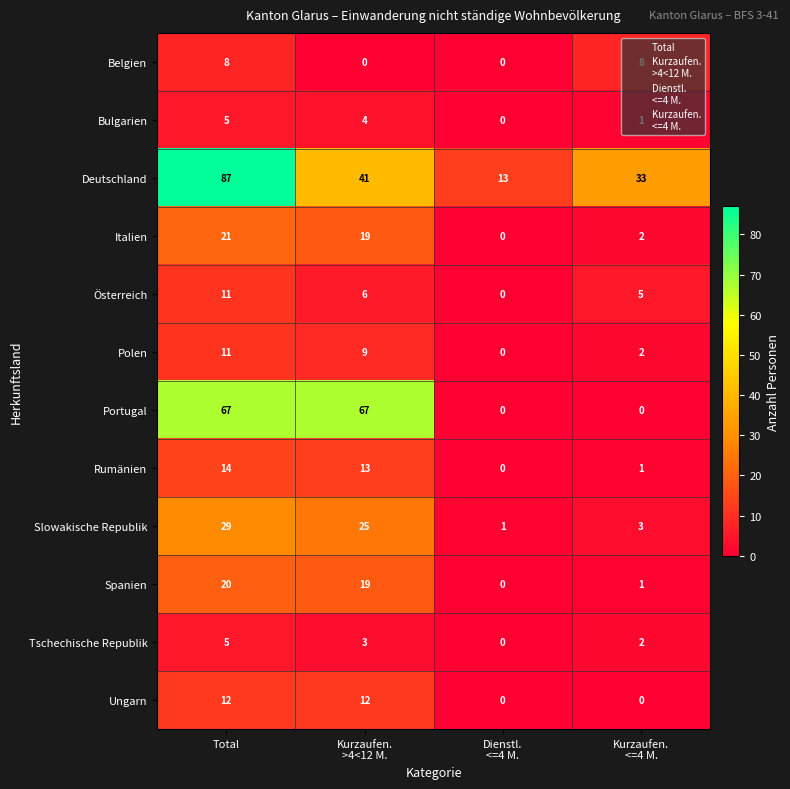

Where does the Österreich series first go above 6?

Total